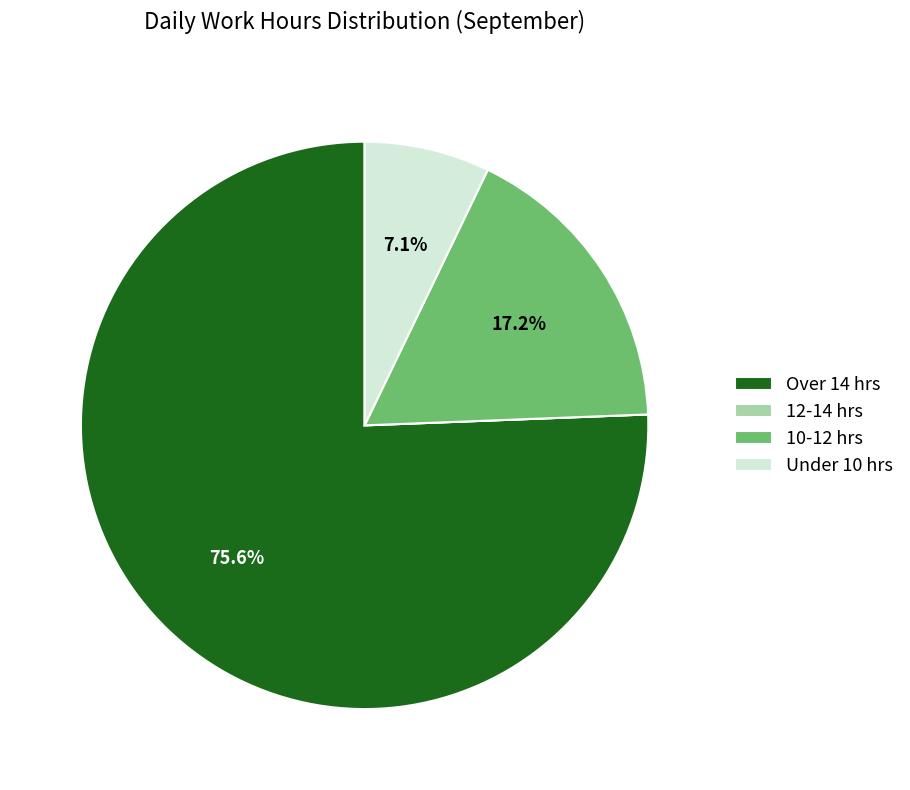

Is the sum of 10-12 hrs and Over 14 hrs greater than half?

Yes